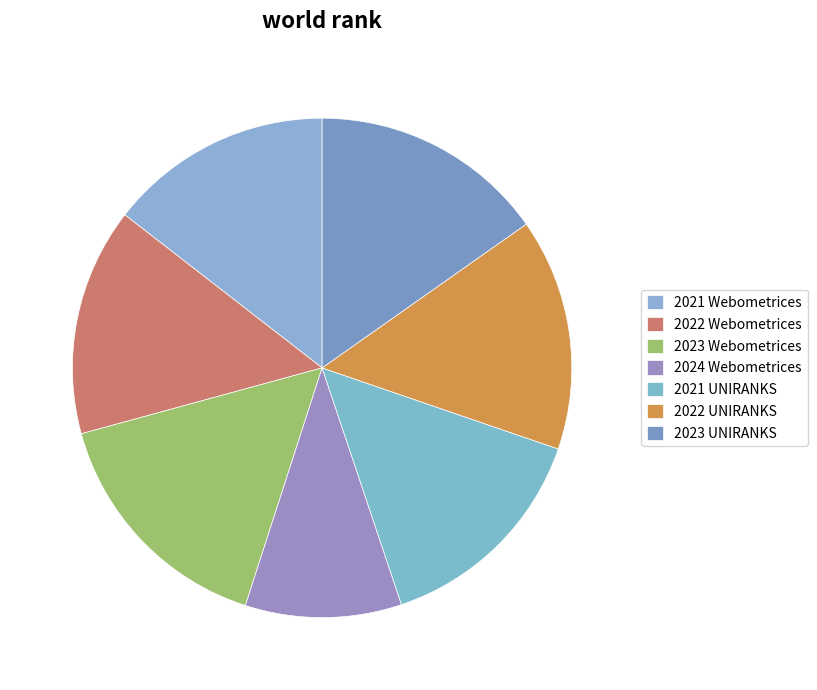

True or false: 2023 Webometrices accounts for 16% of the total.

True